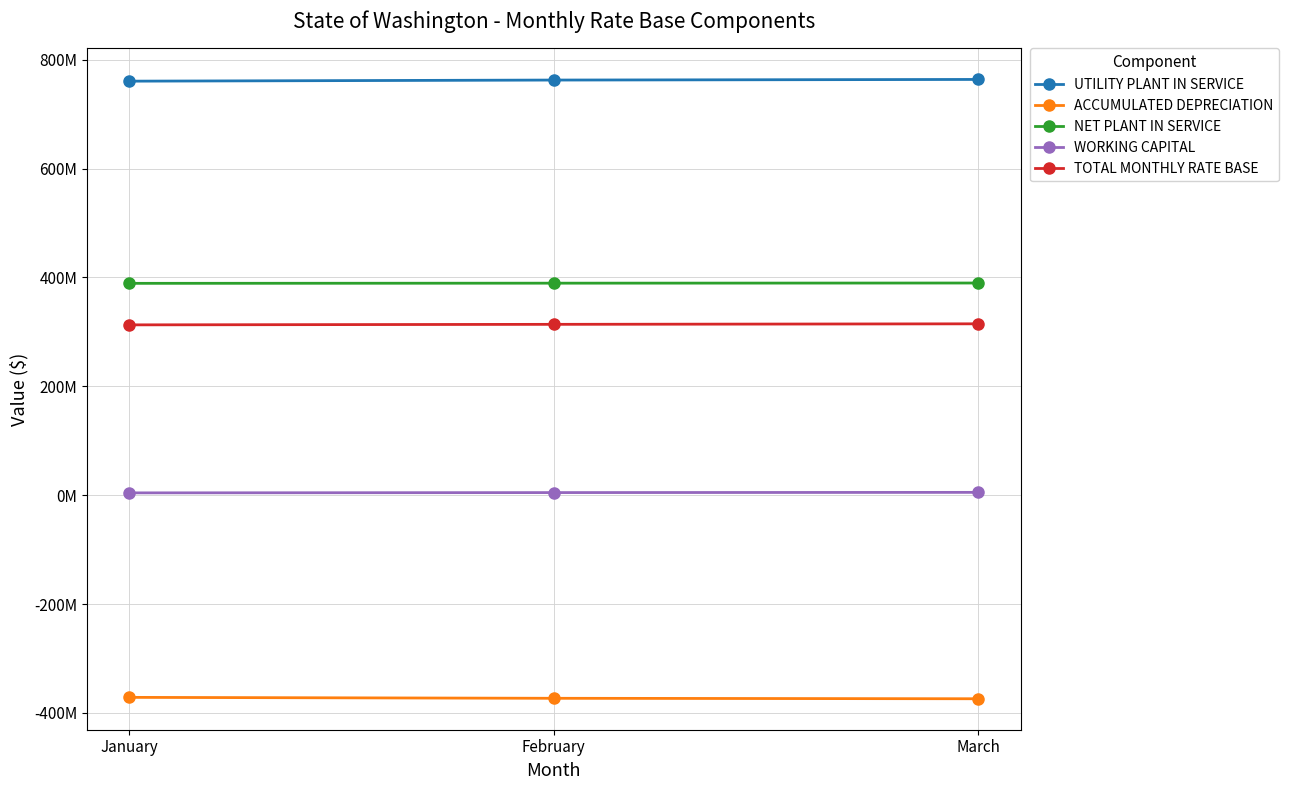

What are all the series names shown in the legend?

UTILITY PLANT IN SERVICE, ACCUMULATED DEPRECIATION, NET PLANT IN SERVICE, WORKING CAPITAL, TOTAL MONTHLY RATE BASE